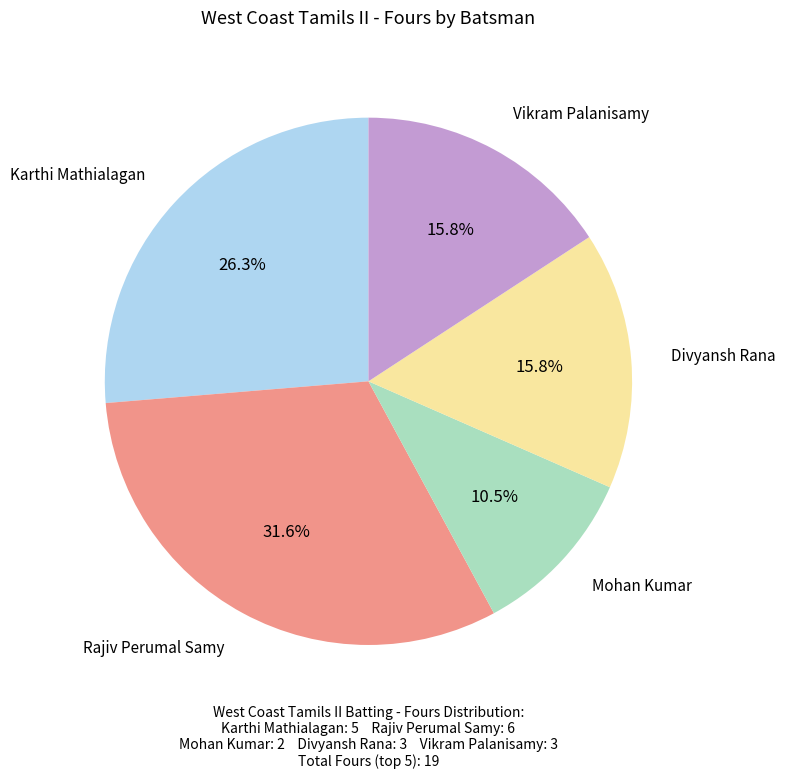

Is there a majority slice in this chart?

No